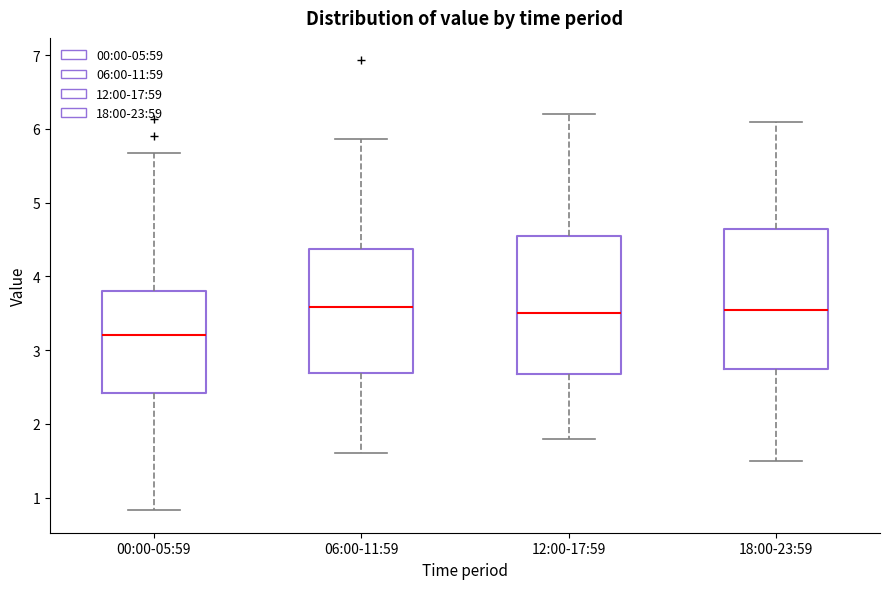

Reading left to right, transcribe this box plot: for each box, give where its median line is, the range the box spans, and where its two whiskers end, as read against the y-axis. The values are not printed on the chart, so give them approximately, as read against the axis.

00:00-05:59: median 3.2, box 2.4 to 3.8, whiskers 0.8 to 5.7
06:00-11:59: median 3.6, box 2.7 to 4.4, whiskers 1.6 to 5.9
12:00-17:59: median 3.5, box 2.7 to 4.6, whiskers 1.8 to 6.2
18:00-23:59: median 3.6, box 2.8 to 4.7, whiskers 1.5 to 6.1